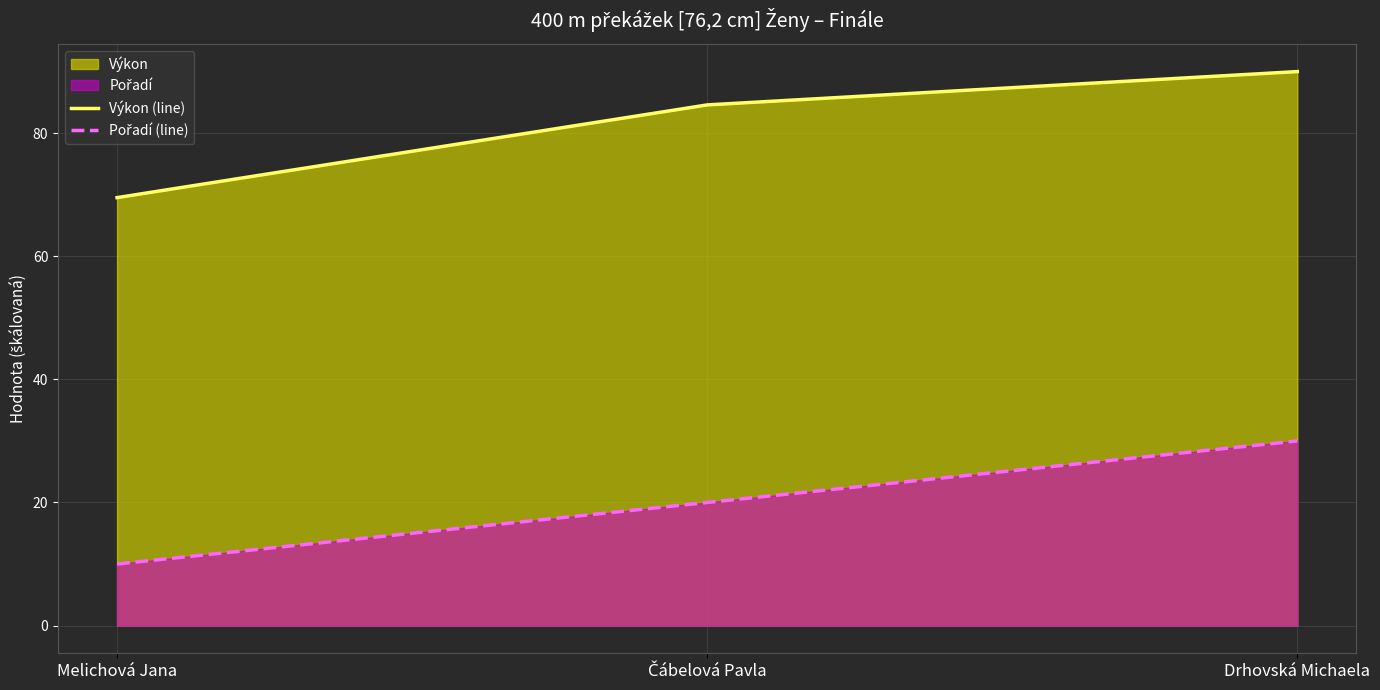

List the series in order of their overall mean, highest first.

Výkon (line), Pořadí (line)